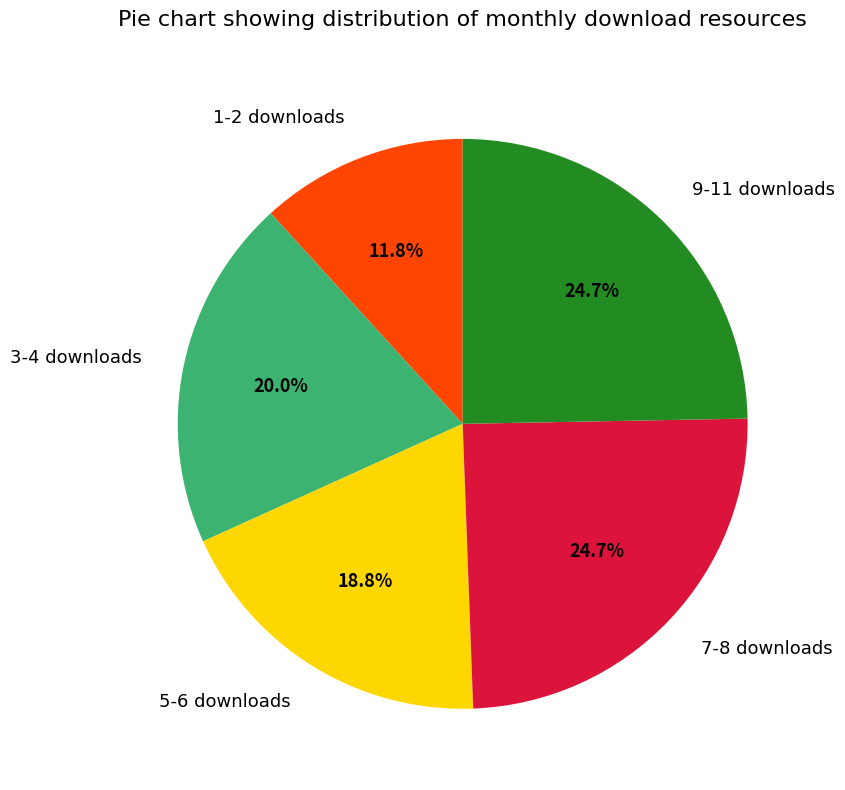

How many slices are in this pie chart?

5